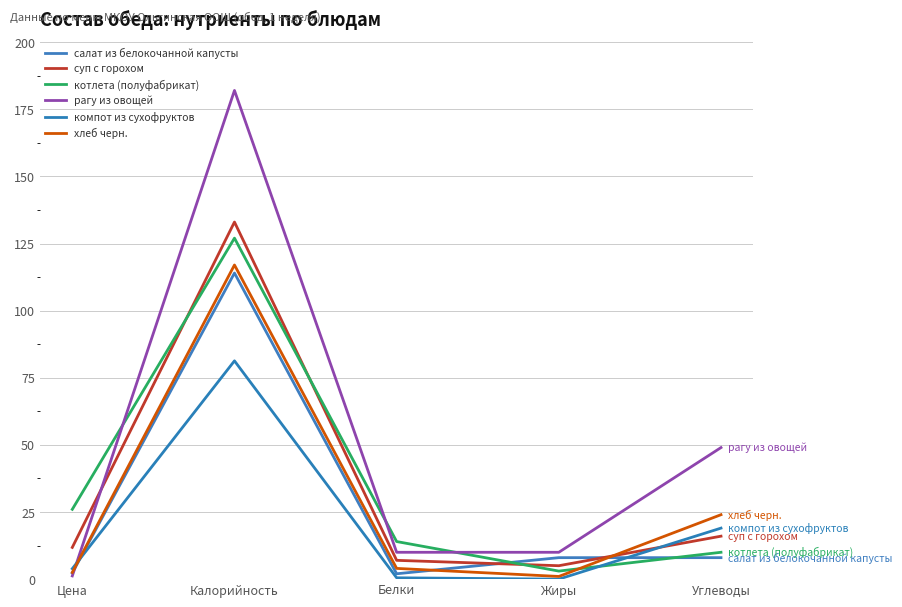

How many times do котлета (полуфабрикат) and рагу из овощей cross each other?

3